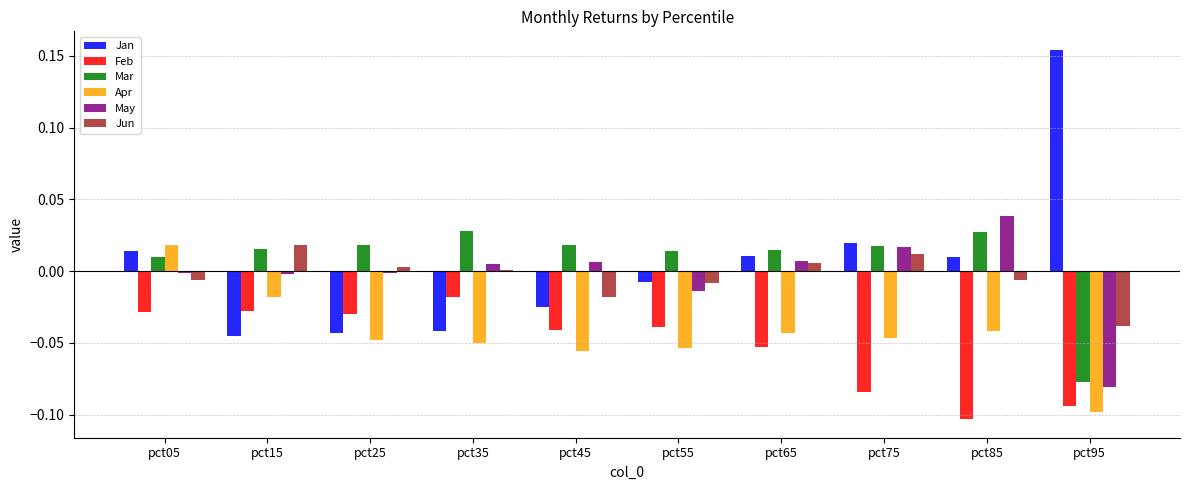

The value of Jan at pct85 is 0.0. True or false?

True